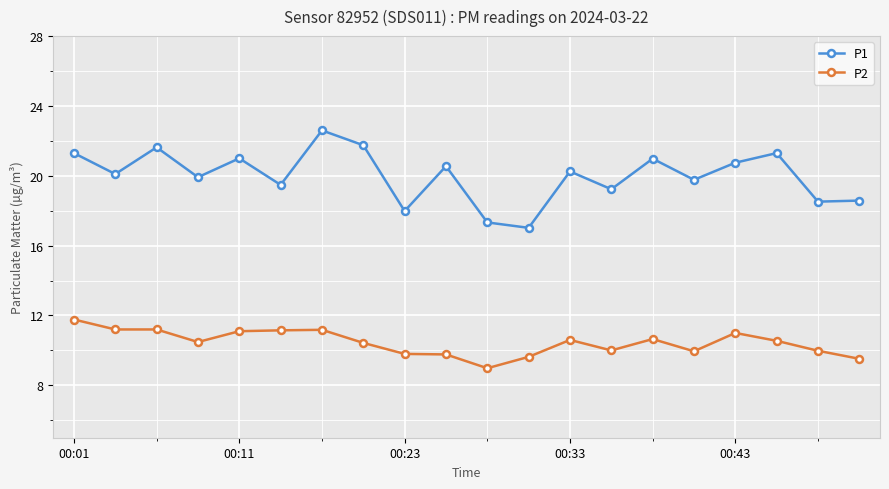

What is the lowest value of the P2 series?

9.0